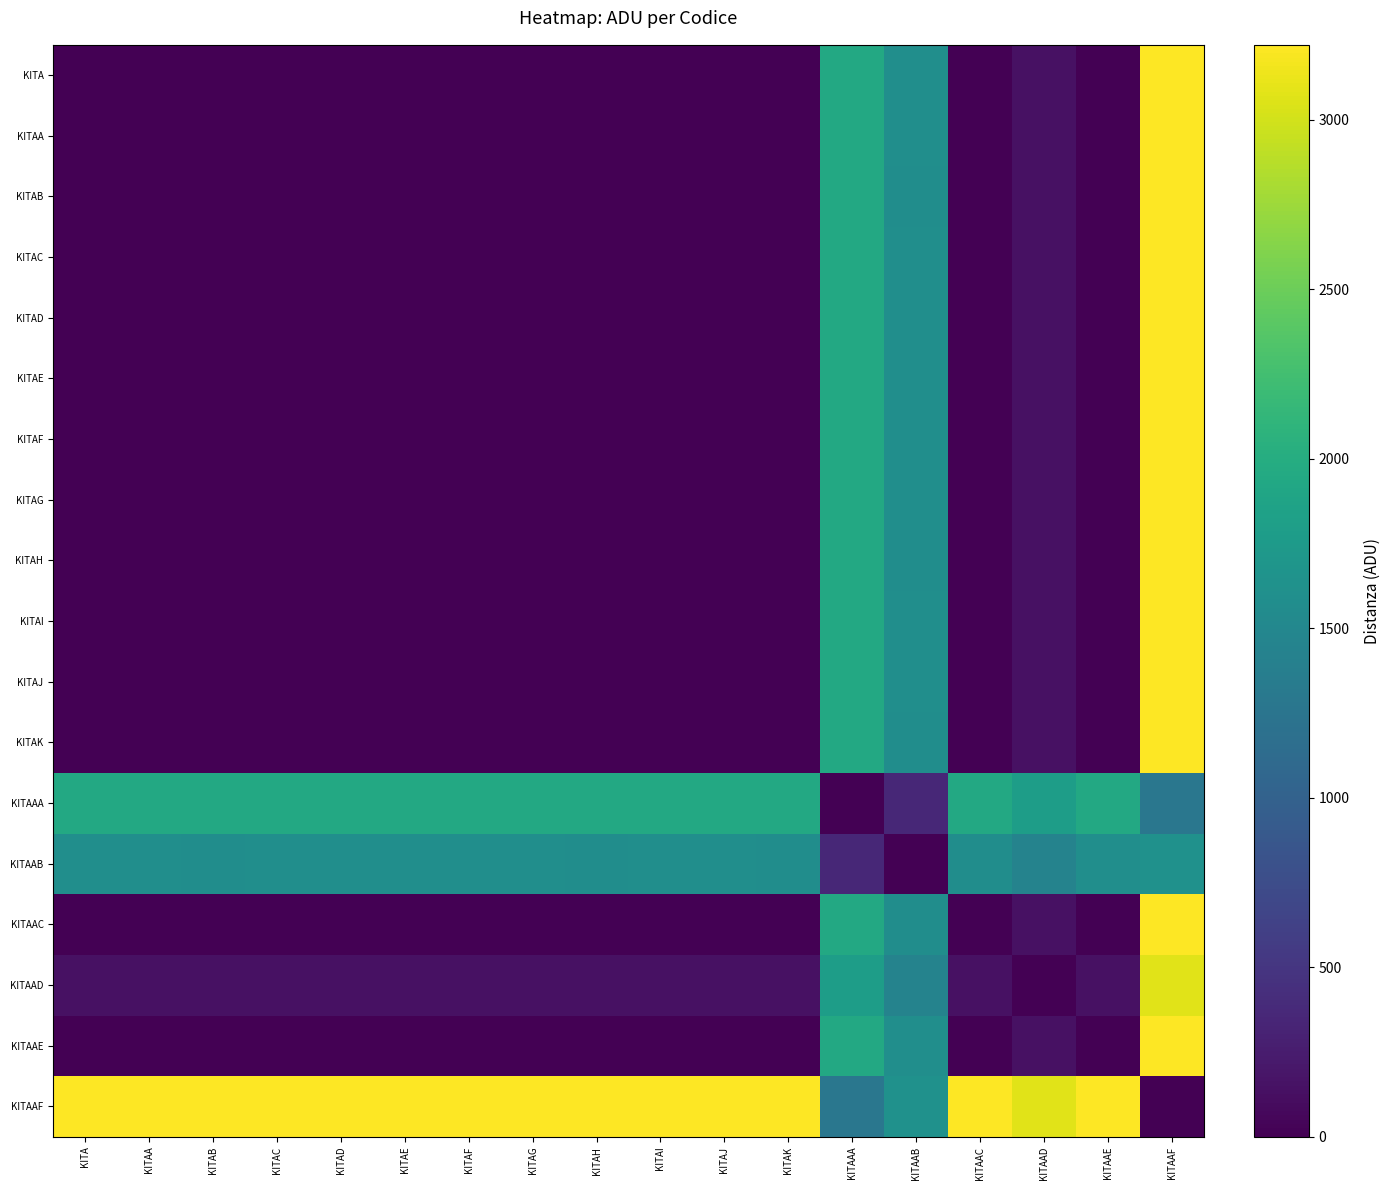

What is the maximum value shown in the chart?

3221.7